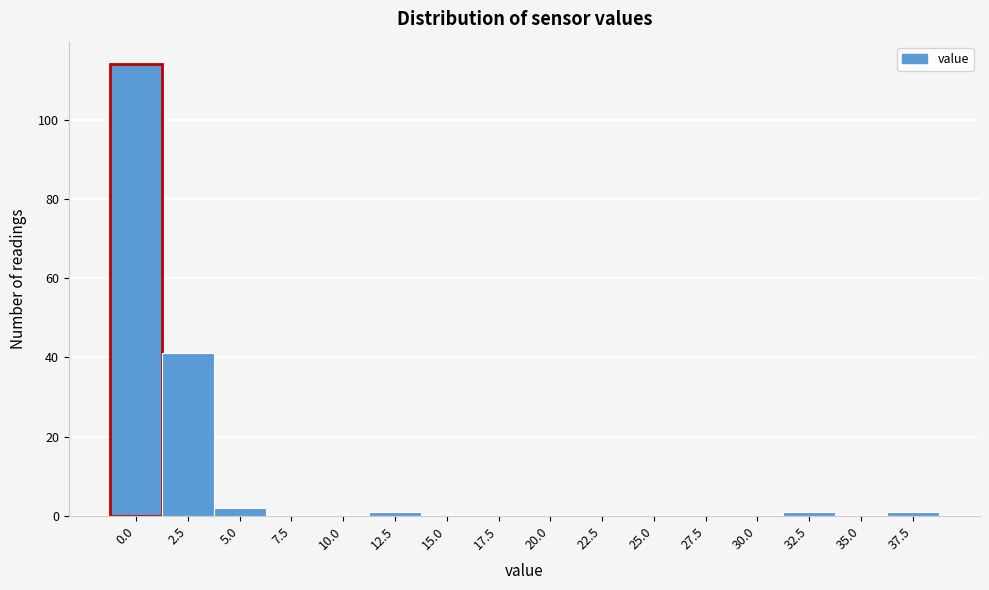

Reading right to left, list all the values displayed in this chart.

37.5=1	35.0=0	32.5=1	30.0=0	27.5=0	25.0=0	22.5=0	20.0=0	17.5=0	15.0=0	12.5=1	10.0=0	7.5=0	5.0=2	2.5=41	0.0=114